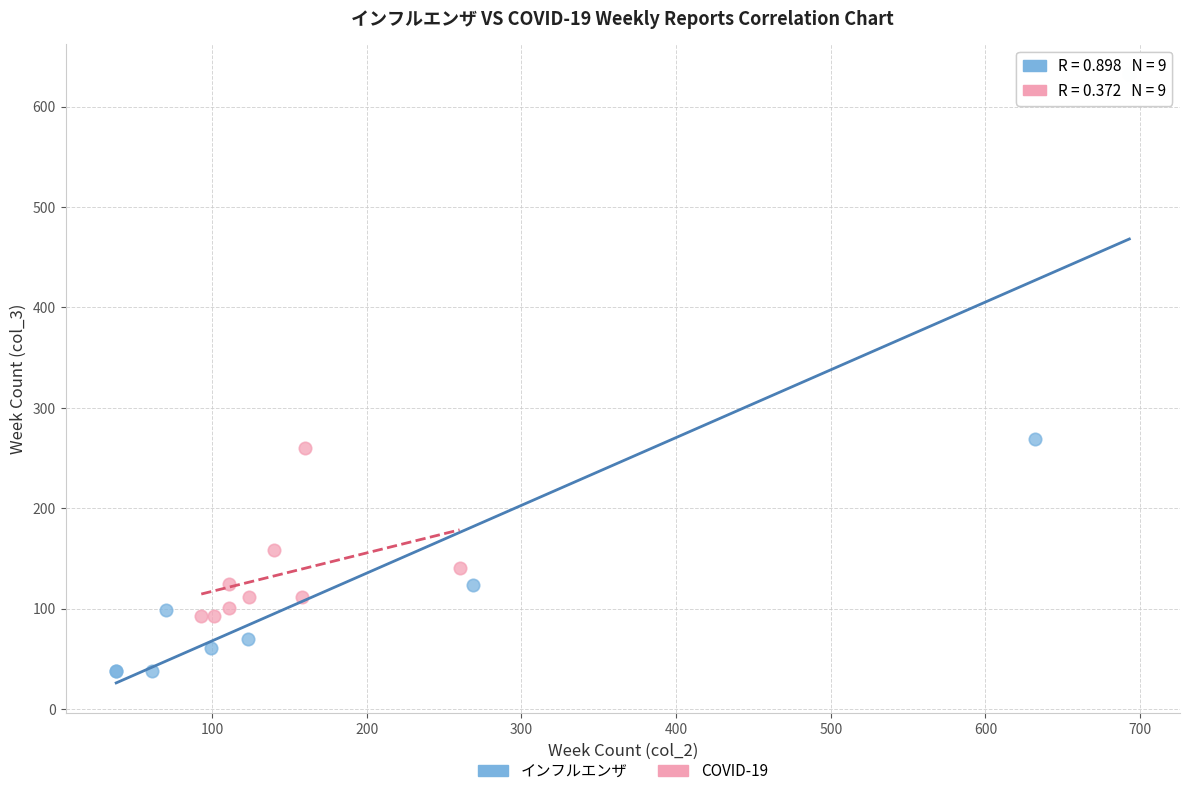

Which series contains the lowest Y value?

インフルエンザ